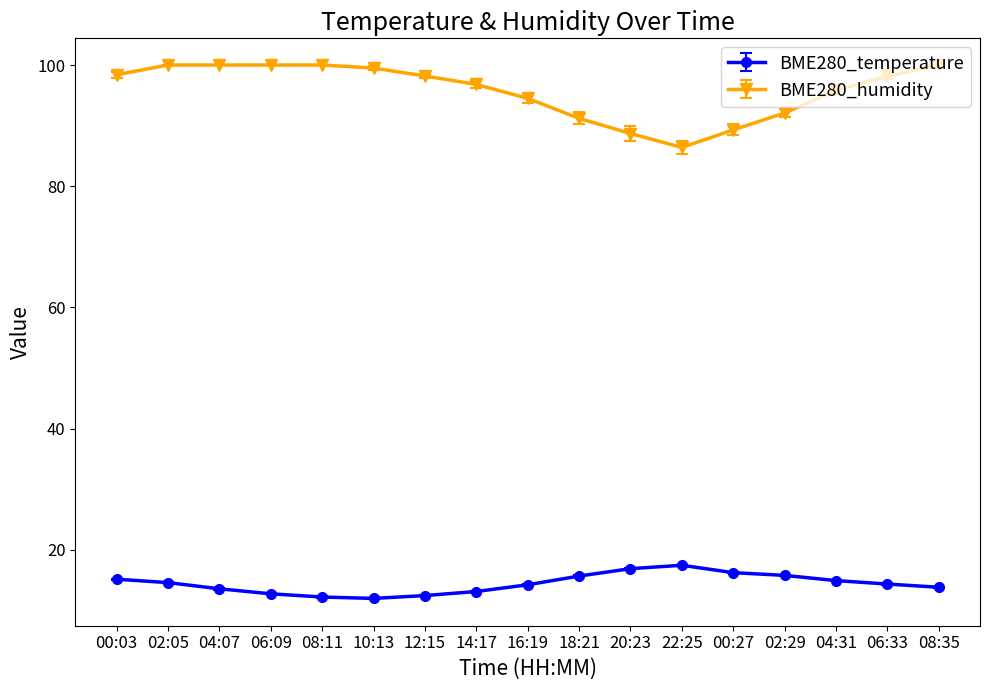

Which series has the largest total across all categories?

BME280_humidity